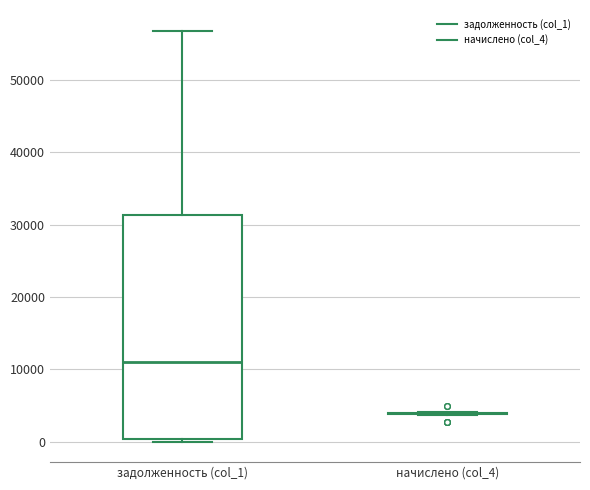

Comparing the boxes themselves (not the whiskers), which one is the tallest?

задолженность (col_1)